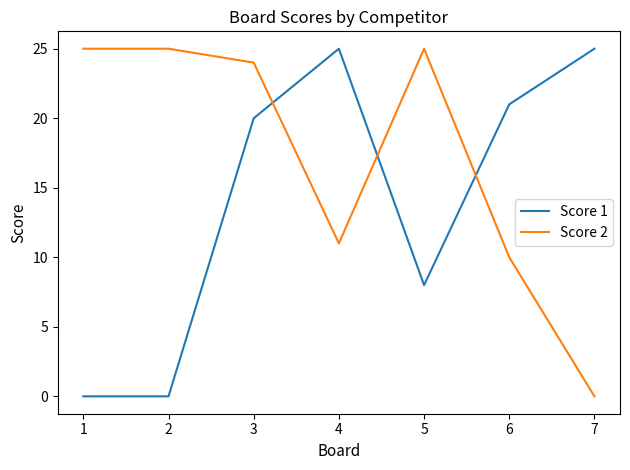

What is the difference between the maximum and second lowest values in the Score 1 series?

25